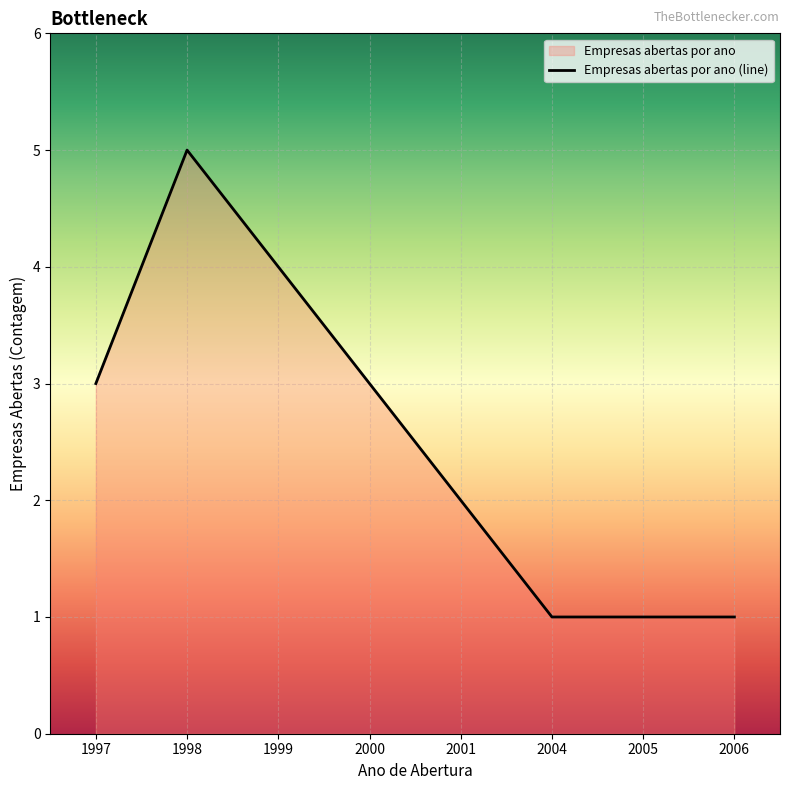

Reading left to right, extract all data points from this chart.

3	5	4	3	2	1	1	1